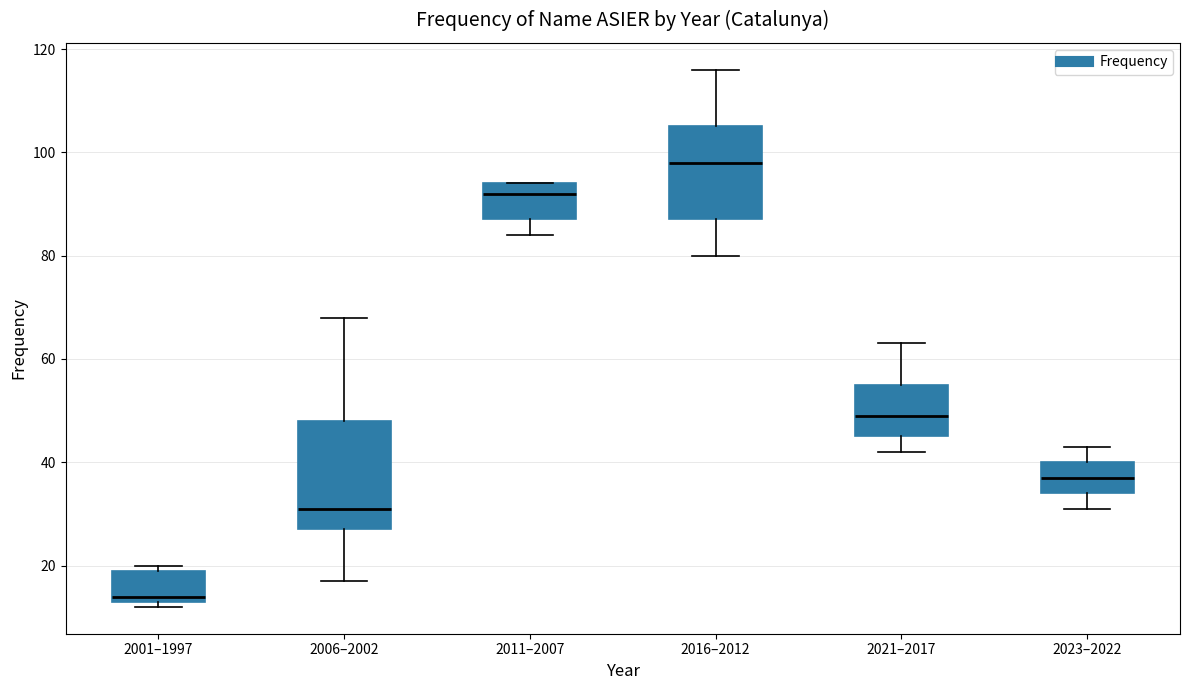

Where is the upper edge of the box for 2001–1997 on the y-axis? The values are not printed on the chart, so give them approximately, as read against the axis.

20